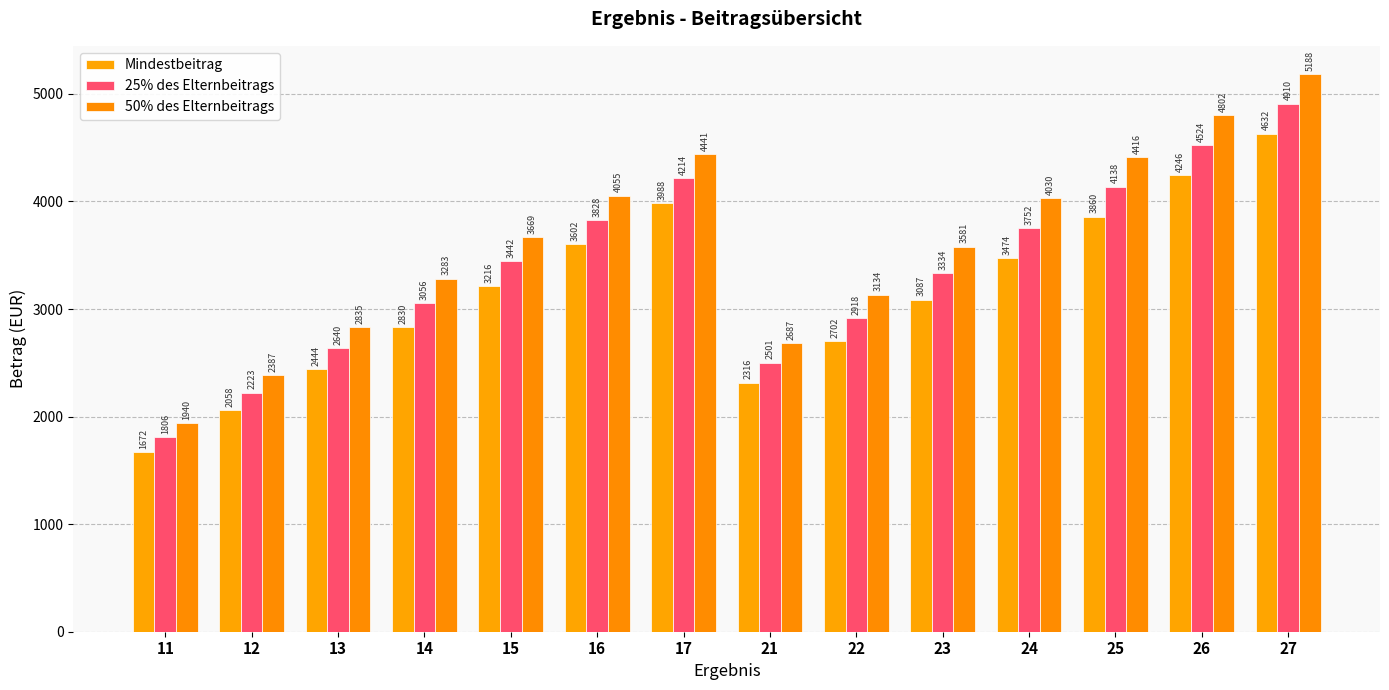

Which category has the lowest value across all series?

11